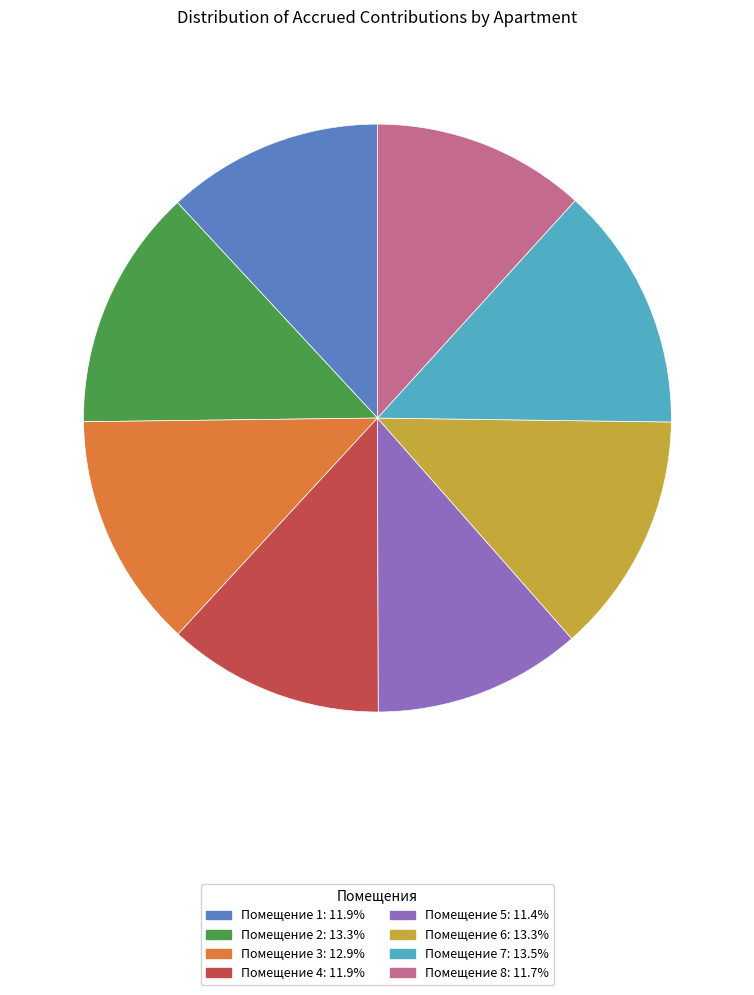

Is there a majority slice in this chart?

No